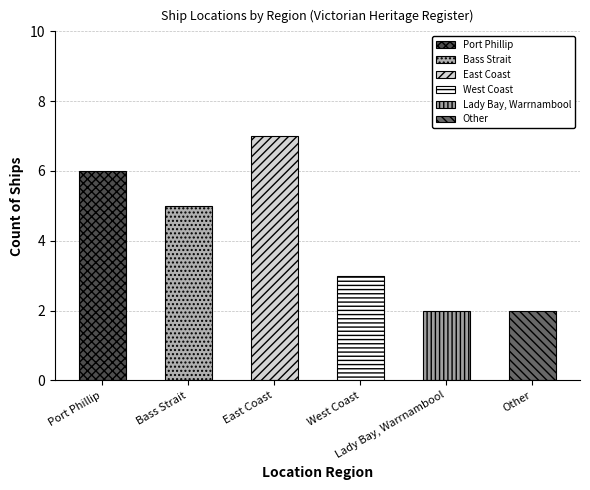

List the labels in order of value, largest first.

East Coast, Port Phillip, Bass Strait, West Coast, Lady Bay, Warrnambool, Other